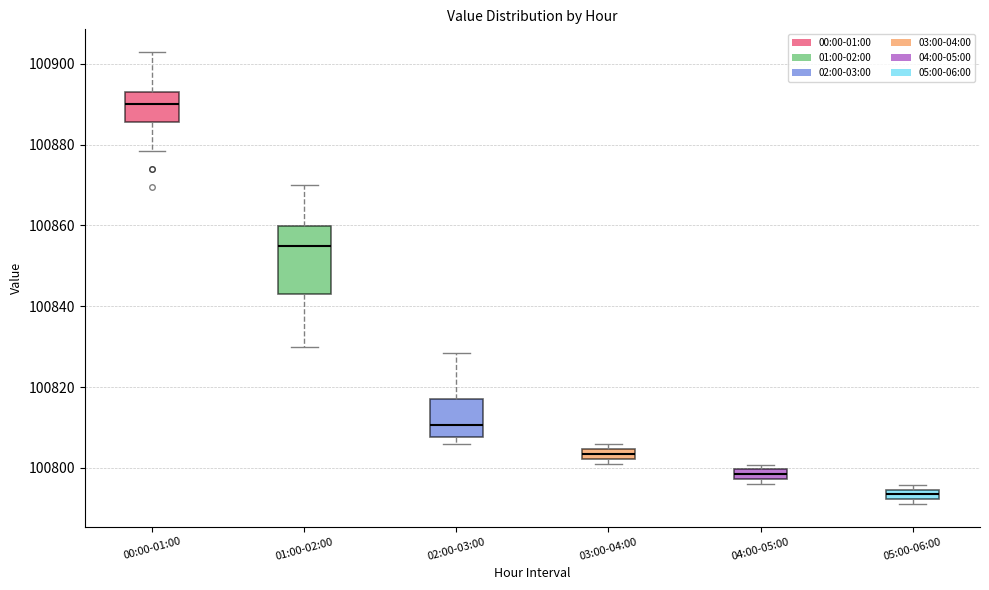

Comparing the boxes themselves (not the whiskers), which one is the tallest?

01:00-02:00